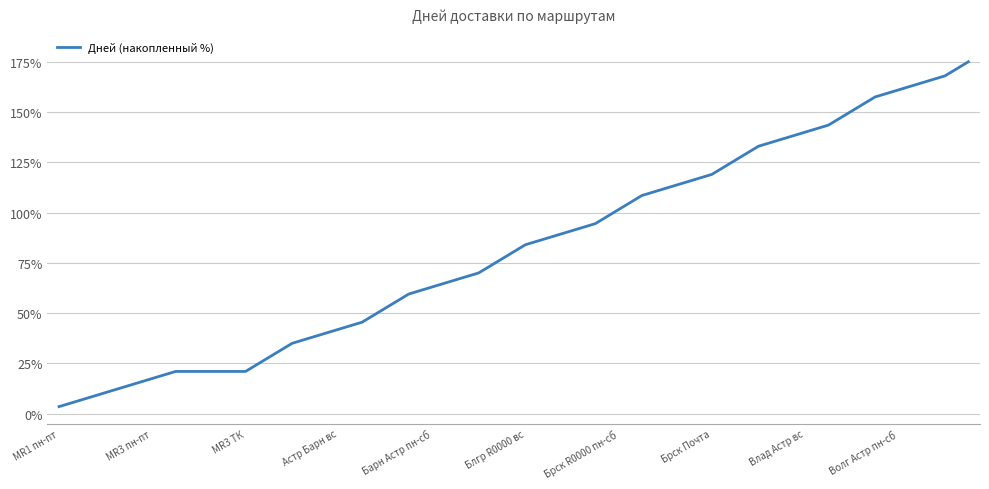

Is it true that the value at Блгр R0000 вс is 141.6?

False